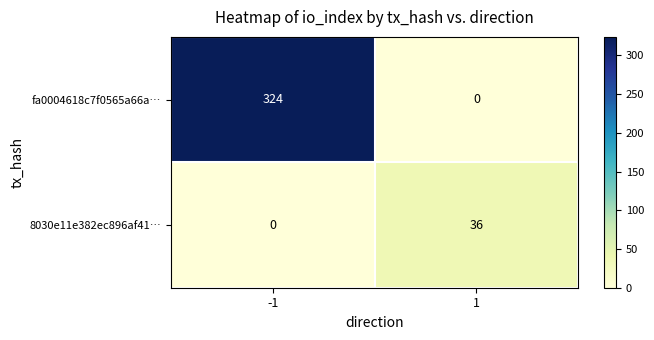

How many values in fa0004618c7f0565a66a… are above zero?

1